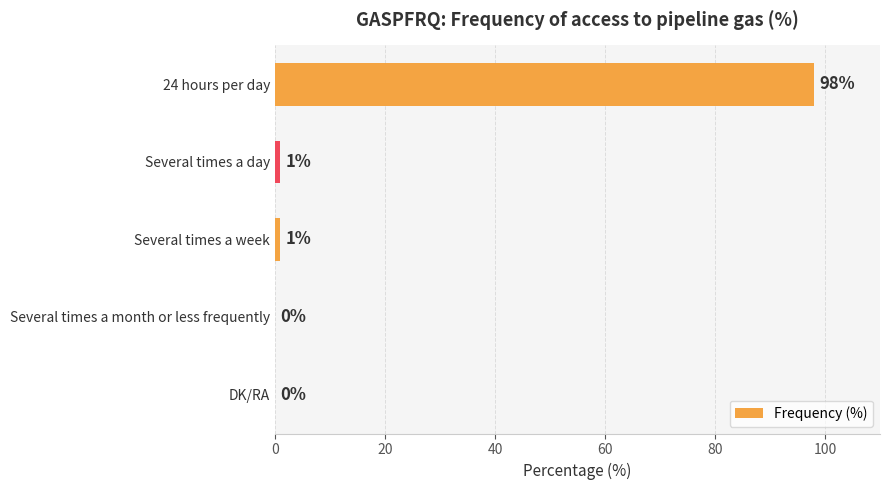

What is the sum of the values at 24 hours per day and Several times a day?

99